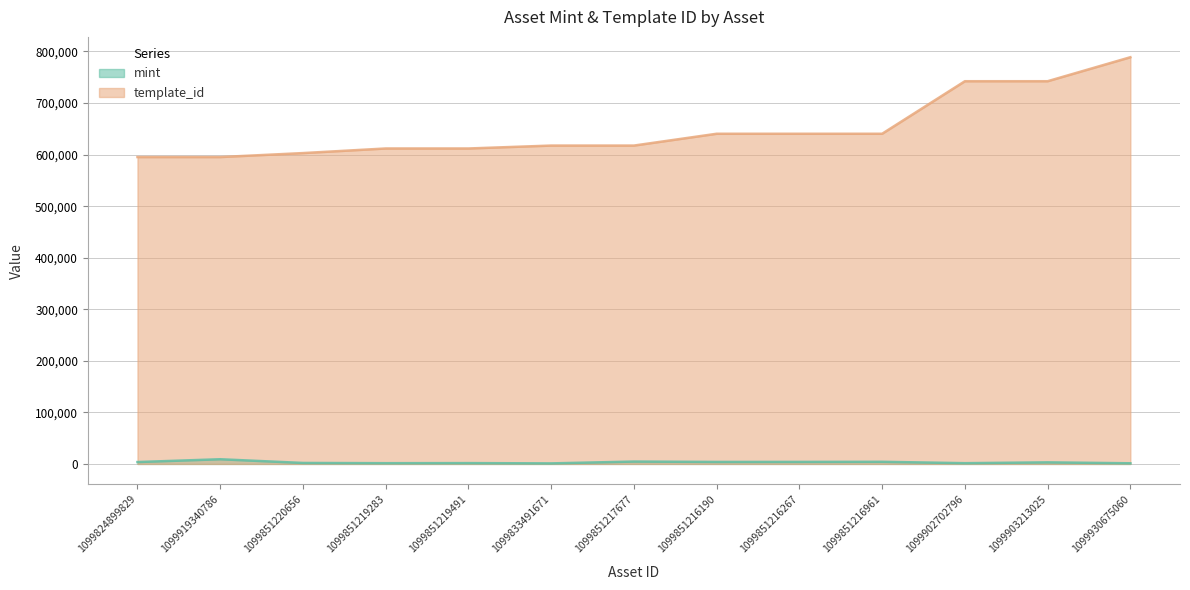

Read the template_id value at 1099851216190.

640424